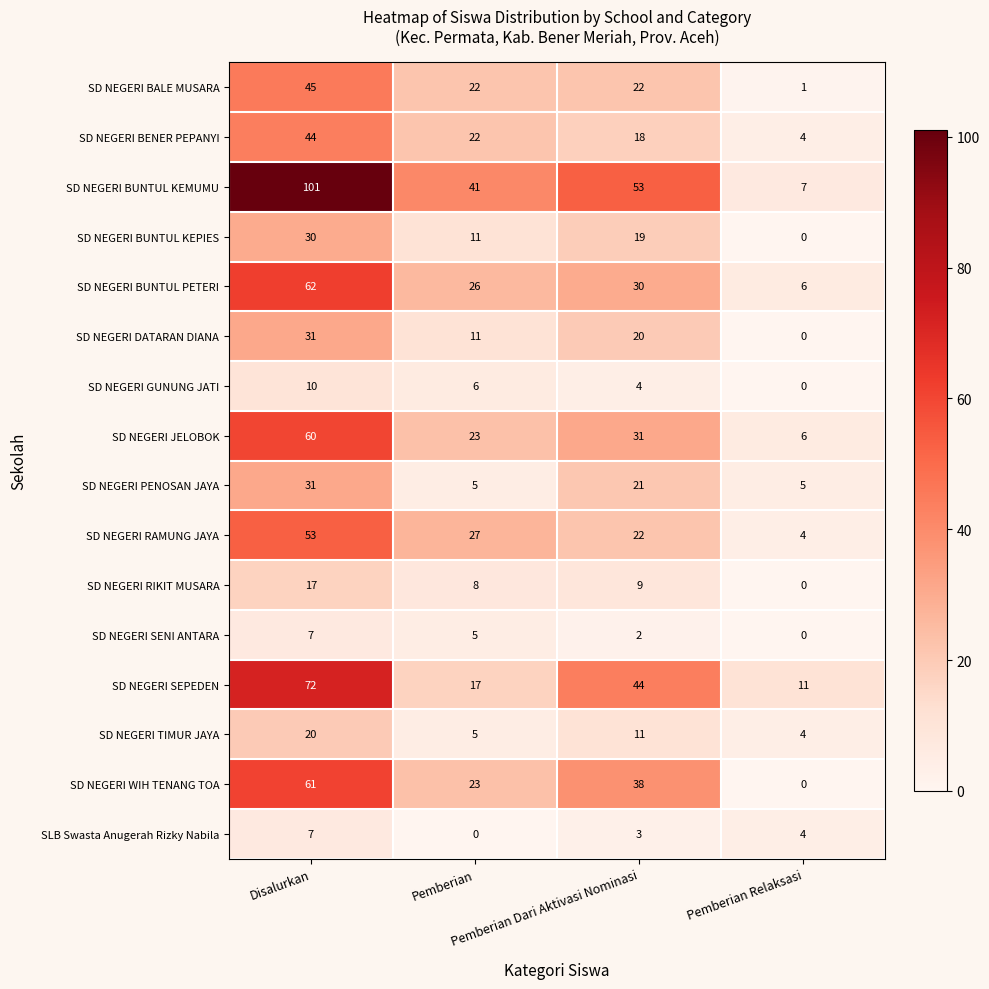

Which series has the largest total across all categories?

SD NEGERI BUNTUL KEMUMU